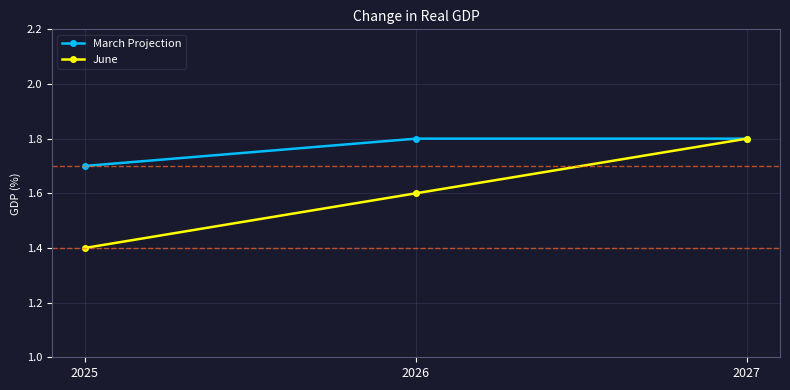

Reading left to right, extract all data points from this chart.

March Projection: 2025=1.7	2026=1.8	2027=1.8
June: 2025=1.4	2026=1.6	2027=1.8